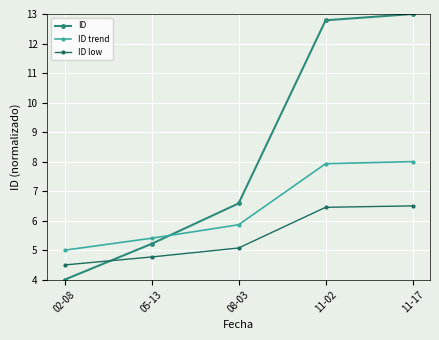

At which label is ID closest to 8?

08-03